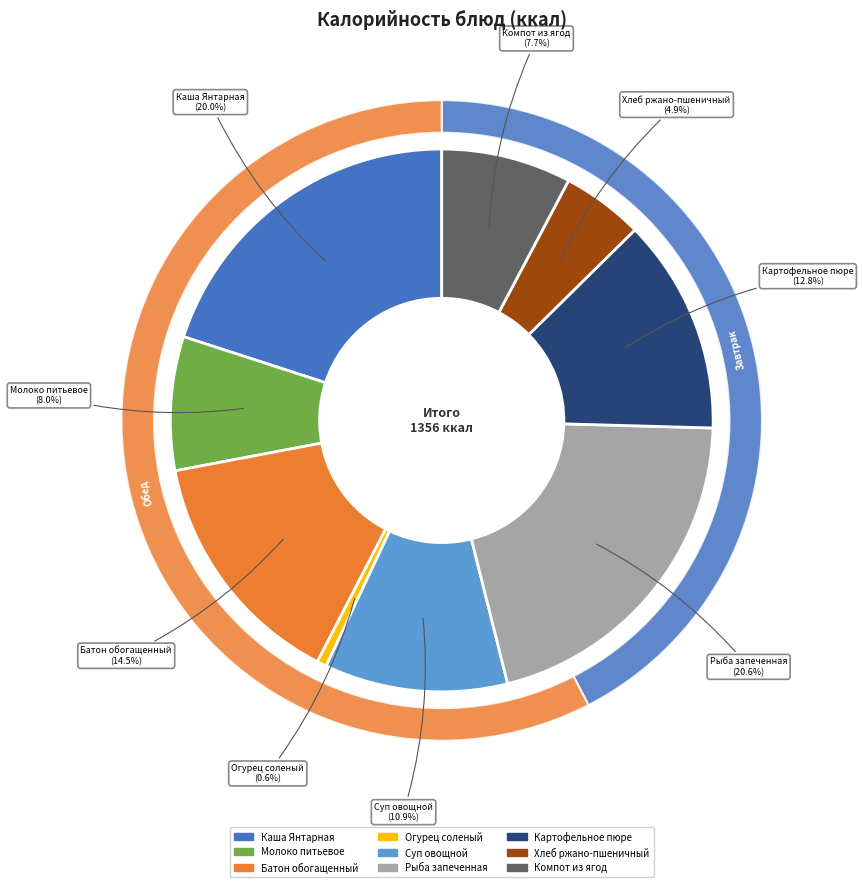

The Молоко питьевое slice represents 1% of the pie. True or false?

False